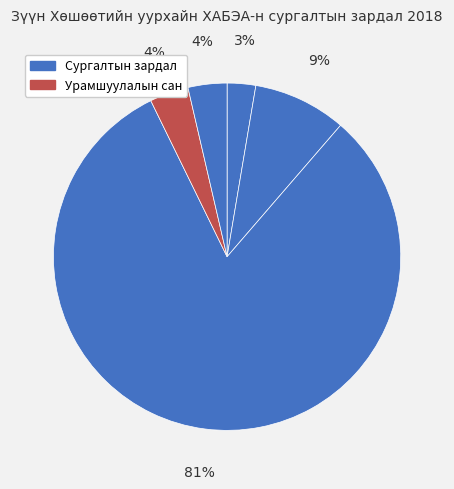

To the nearest percent, what is the average slice percentage?

20%